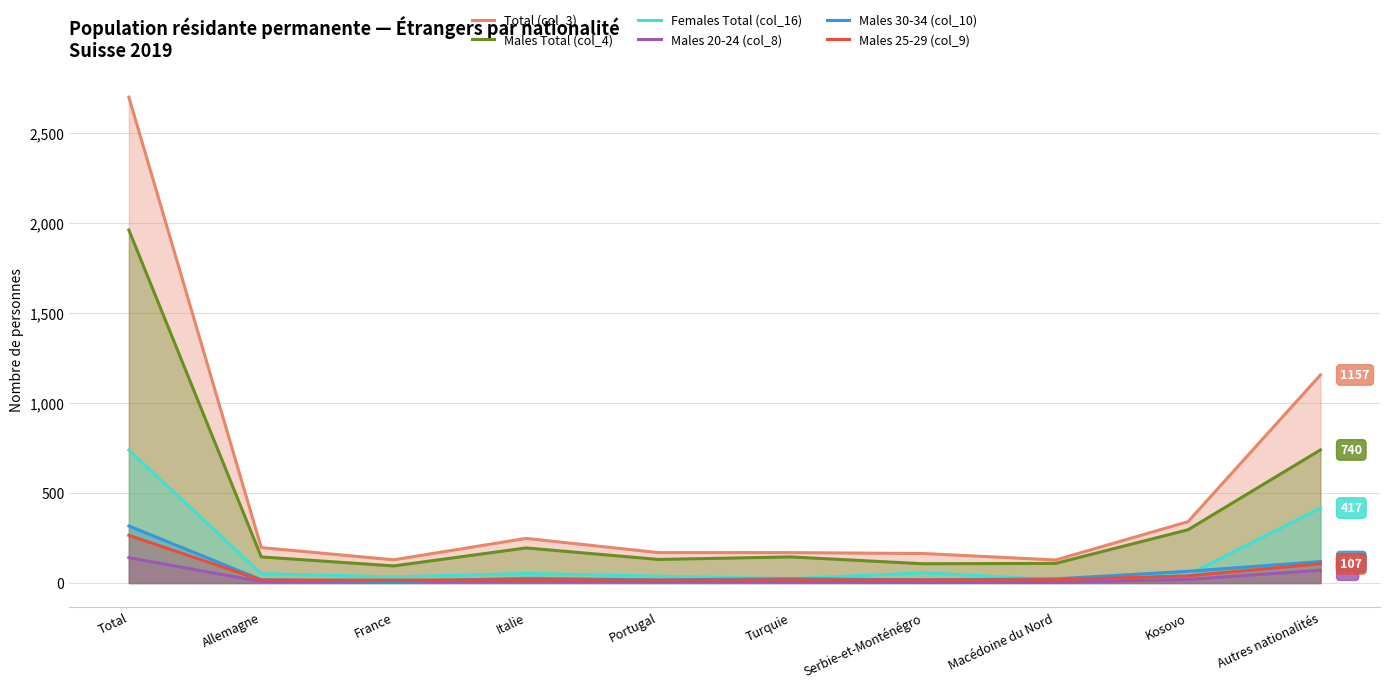

Reading right to left, list all the values displayed in this chart.

Total (col_3): 1157	341	128	164	169	169	248	129	197	2702
Males Total (col_4): 740	296	109	107	145	131	195	95	145	1963
Females Total (col_16): 417	45	19	57	24	38	53	34	52	739
Males 20-24 (col_8): 71	20	4	3	8	9	10	8	8	141
Males 30-34 (col_10): 119	65	23	17	24	17	26	8	18	317
Males 25-29 (col_9): 107	40	18	17	17	16	18	16	16	265